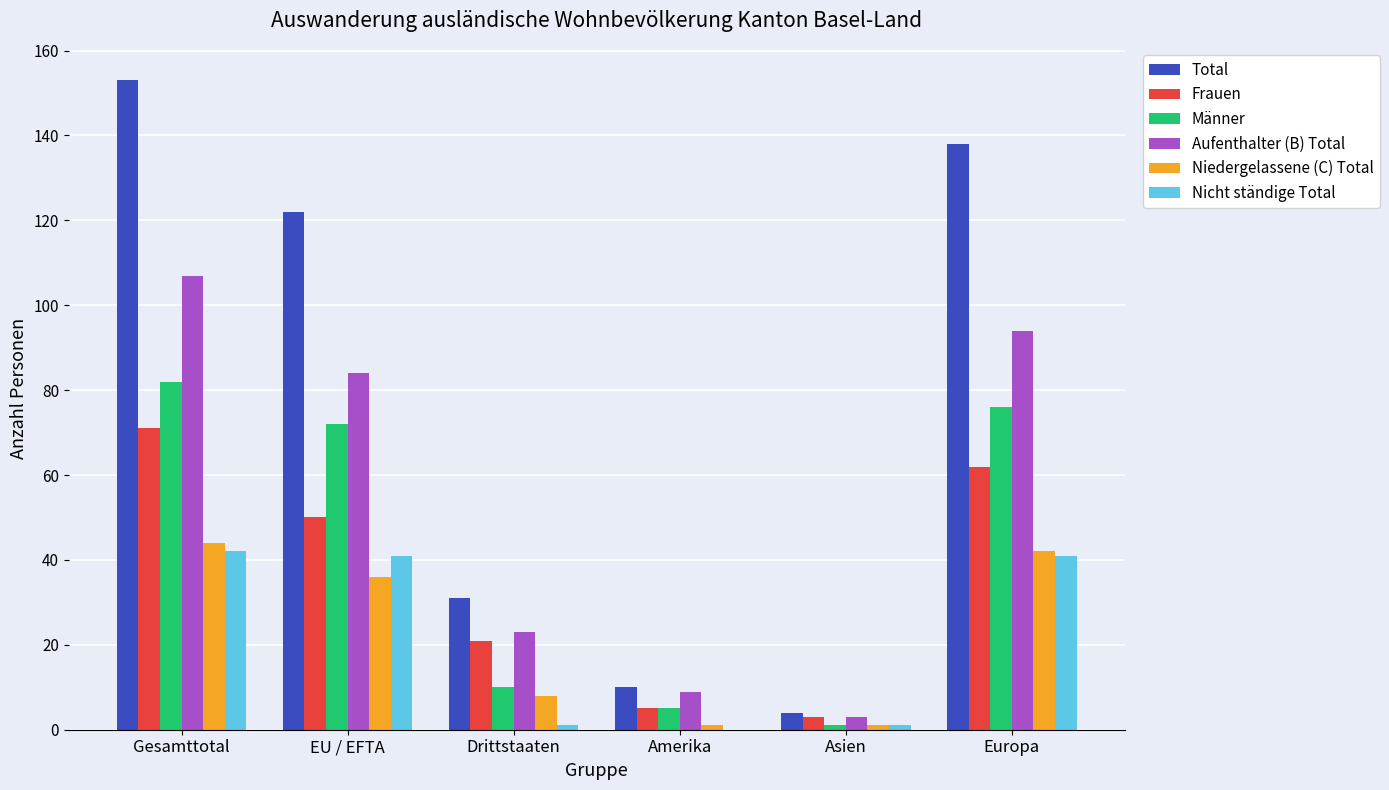

Which series changed the most between Gesamttotal and EU / EFTA?

Total